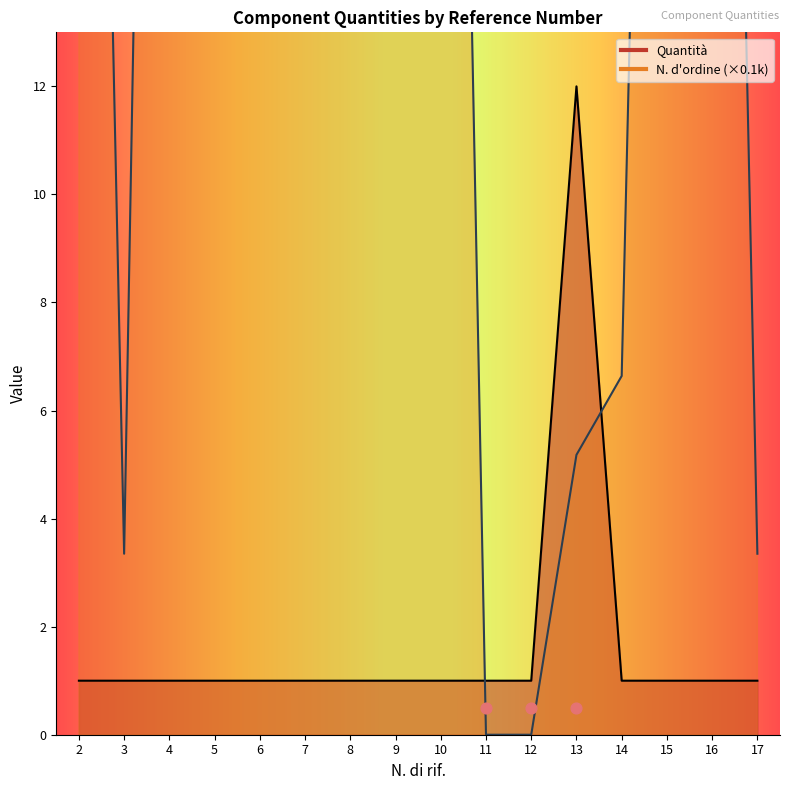

Which series contains the highest Y value?

N. d'ordine (scaled)